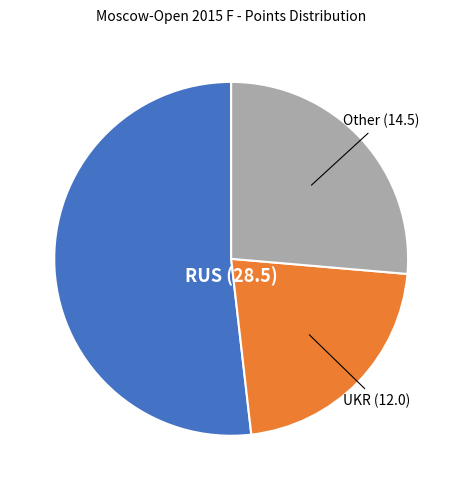

Between UKR and Other, which is larger?

Other